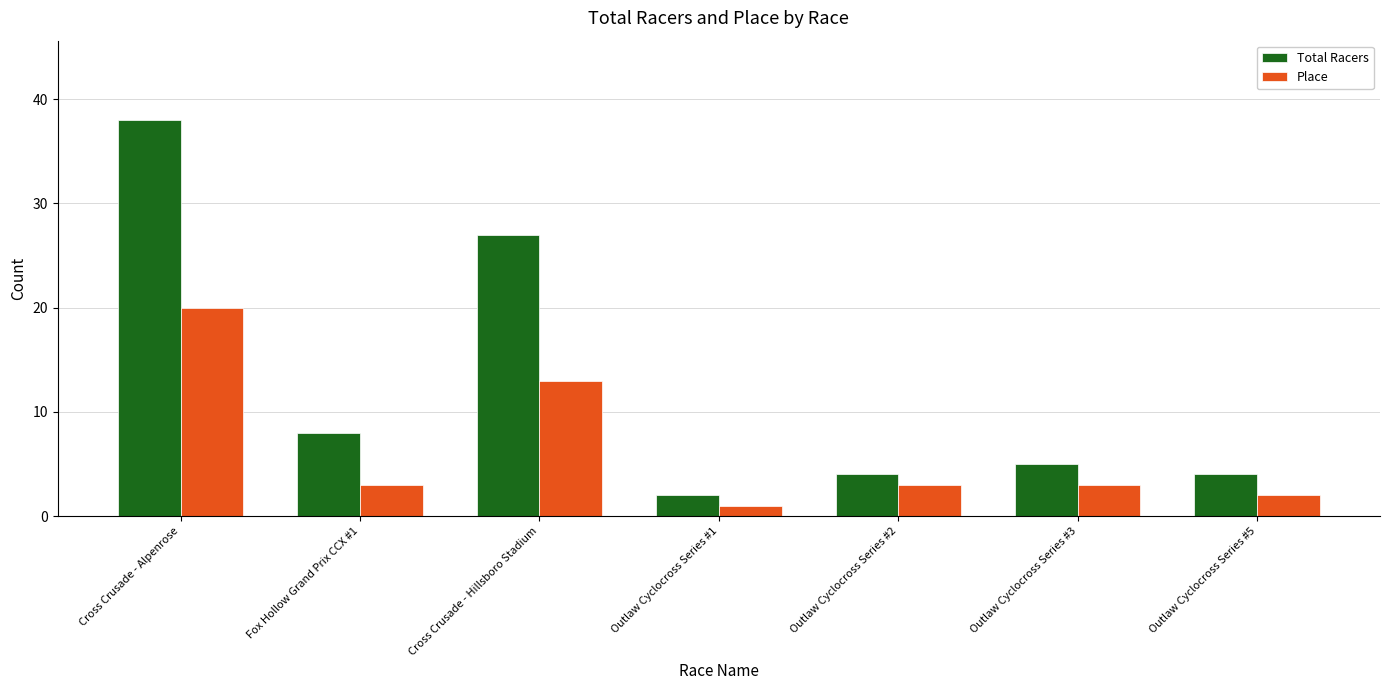

Rank the series by their average value, from highest to lowest.

Total Racers, Place